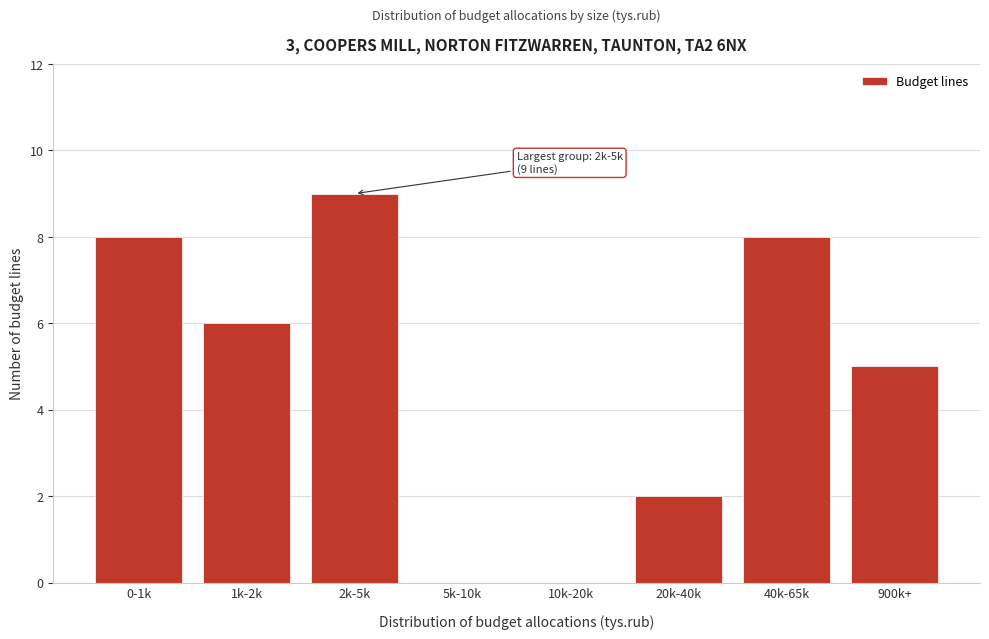

Reading right to left, extract all data points from this chart.

900k+=5	40k-65k=8	20k-40k=2	10k-20k=0	5k-10k=0	2k-5k=9	1k-2k=6	0-1k=8